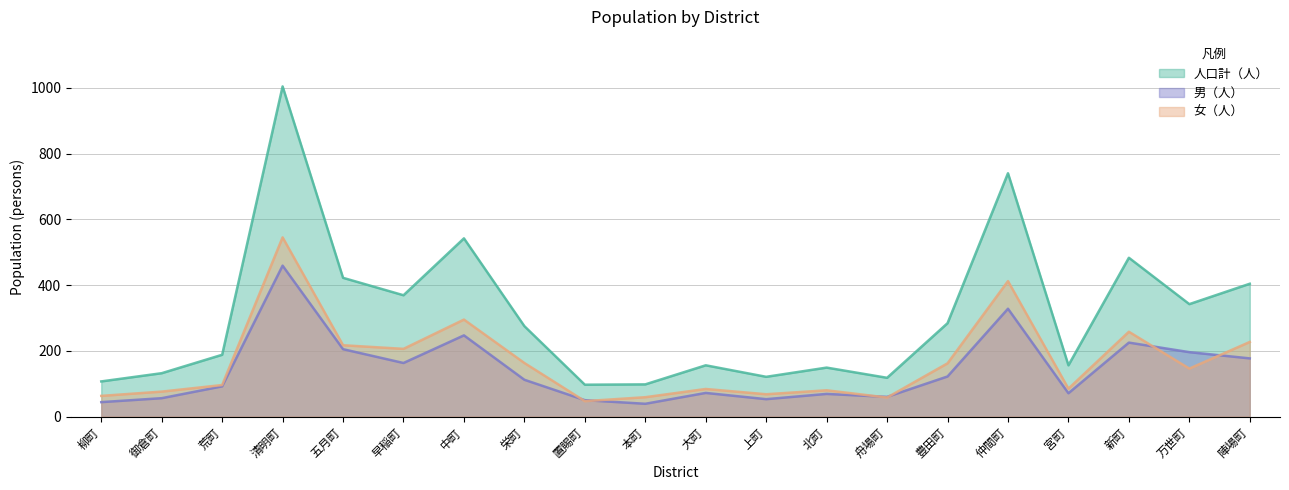

What is the sum of the 女（人） values at 新町 and 北町?

338